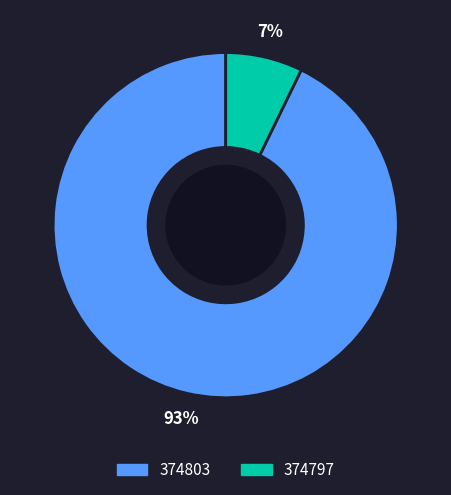

To the nearest percent, what percentage of the pie is 374797?

7%